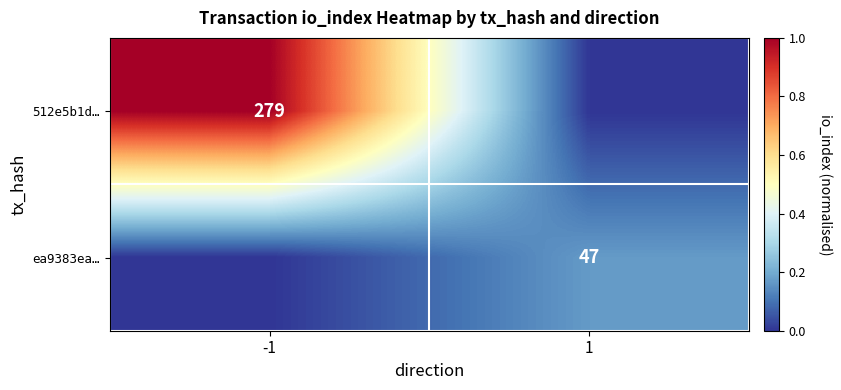

Is it true that ea9383ea… equals 47 at 1?

True